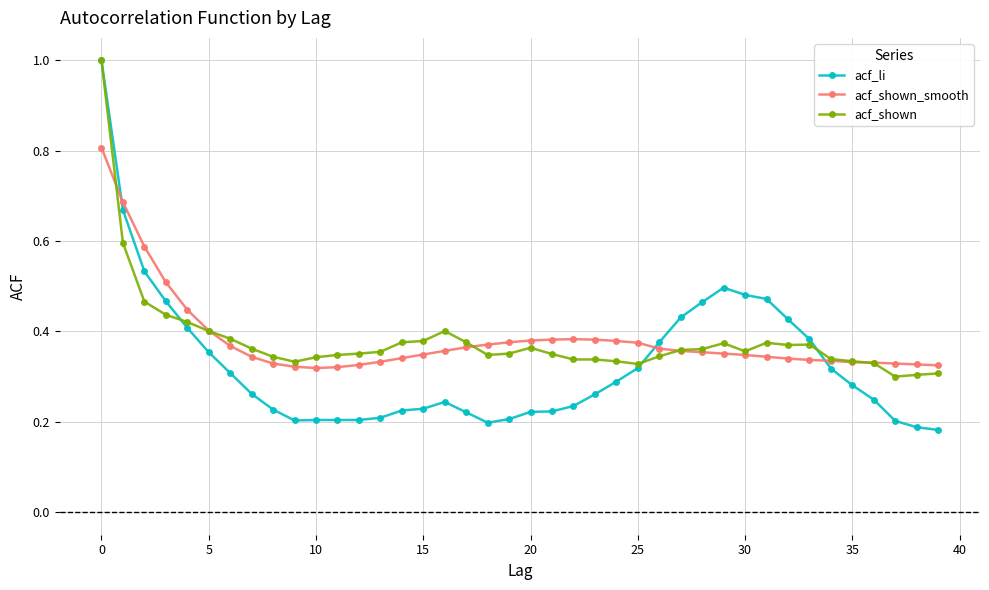

Which series has the widest spread of values?

acf_li